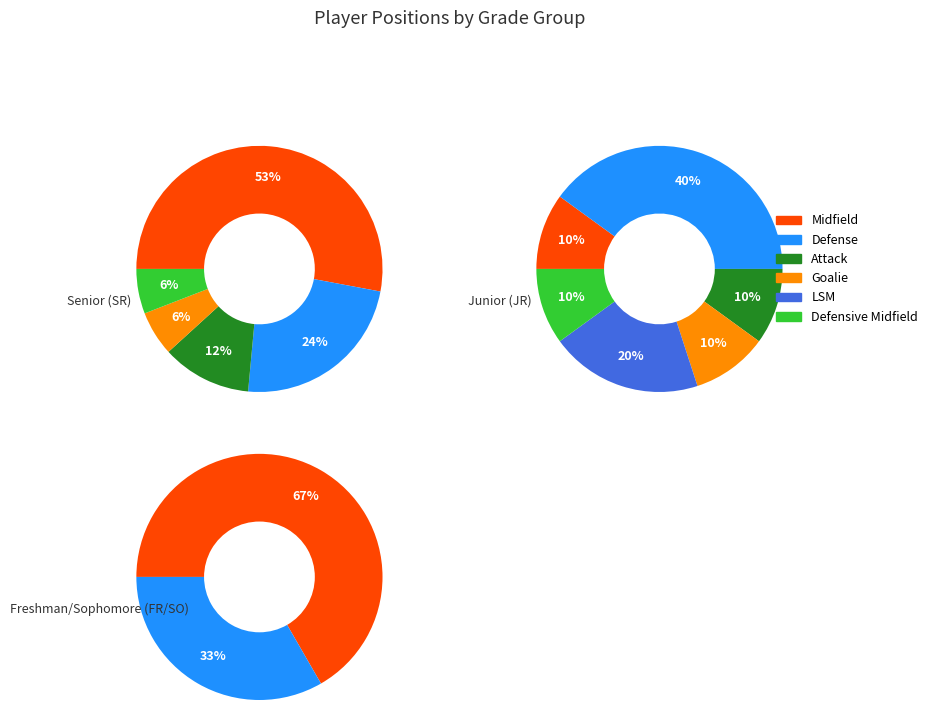

What portion of the pie excludes Defense?

69.4%